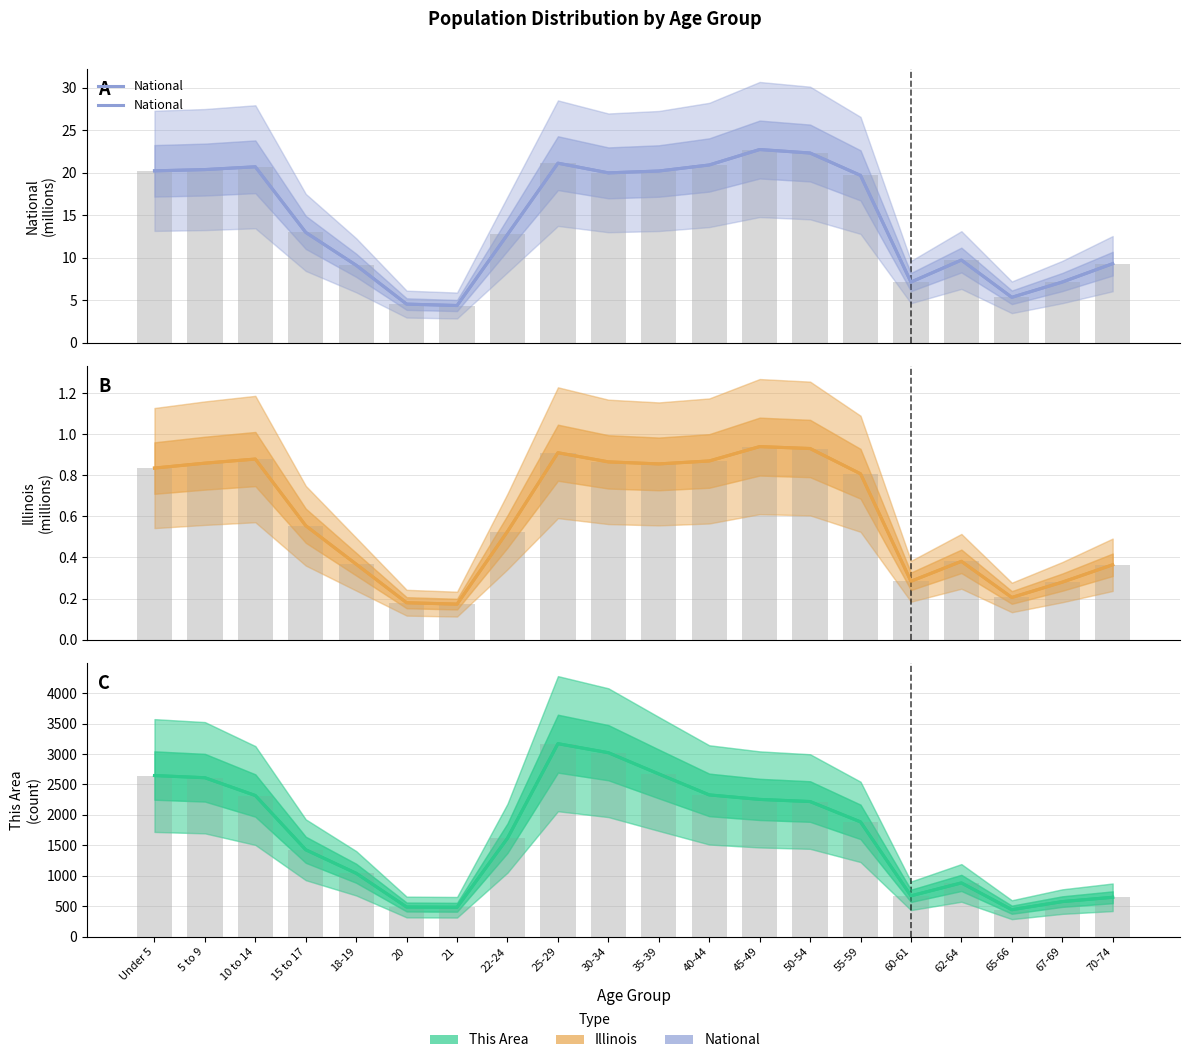

What is the minimum value for This Area?

443.0